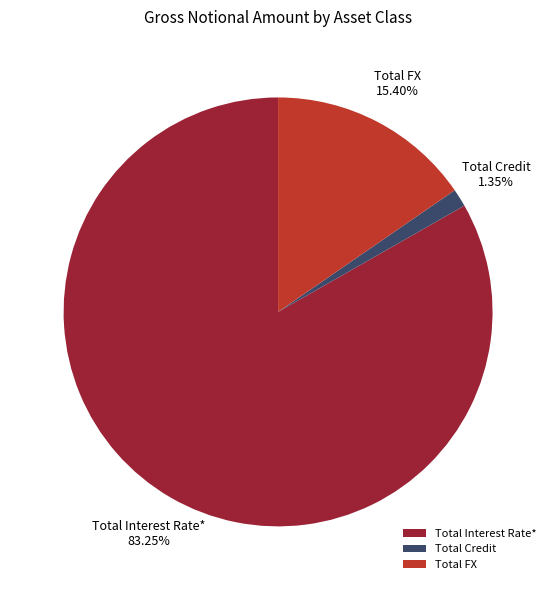

To the nearest percent, what portion does Total FX represent?

15%